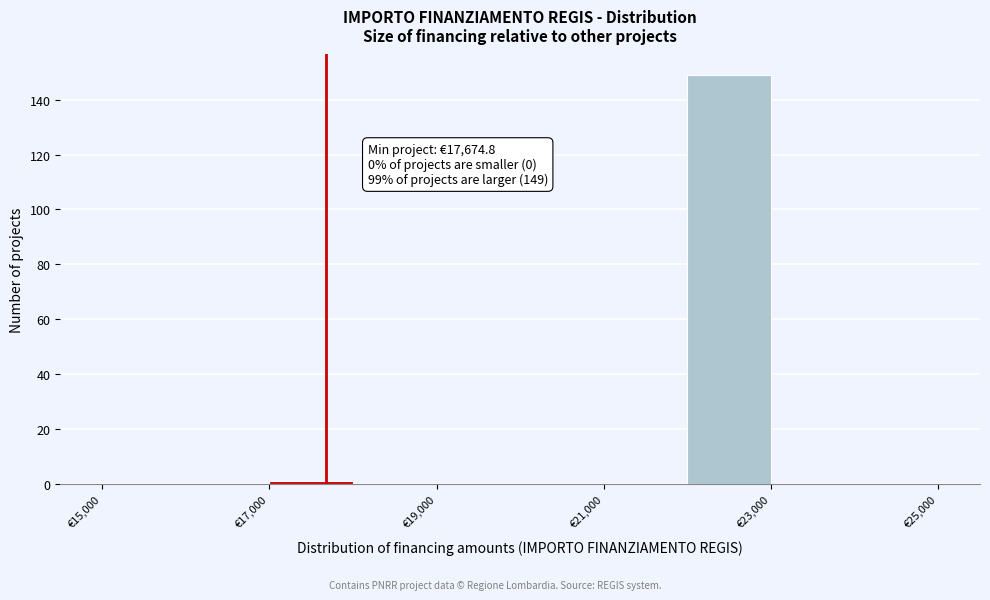

Over which range of the x-axis is the bar tallest?

22000 to 23000